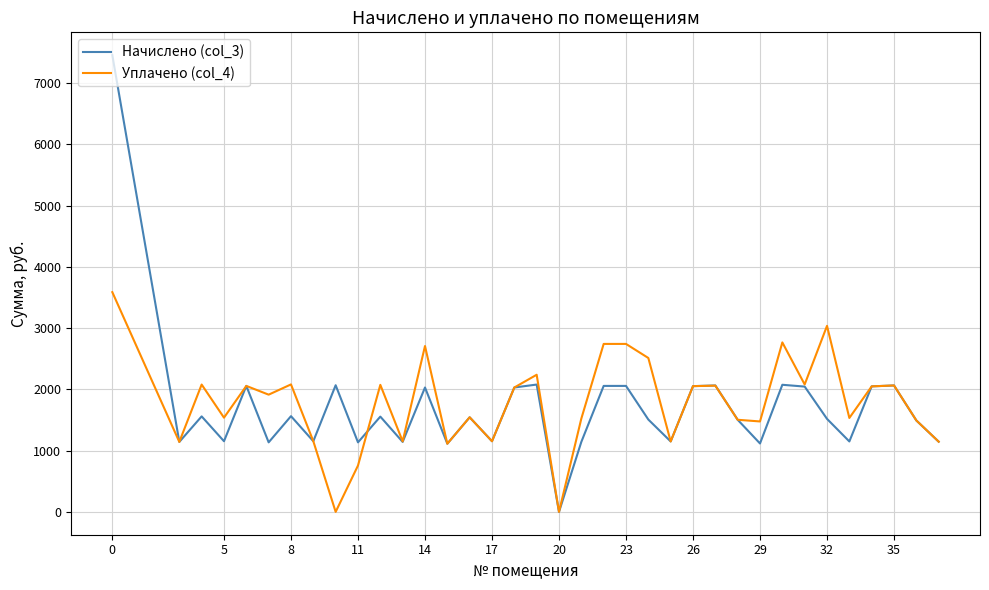

What is the highest value of the Начислено (col_3) series?

7458.8